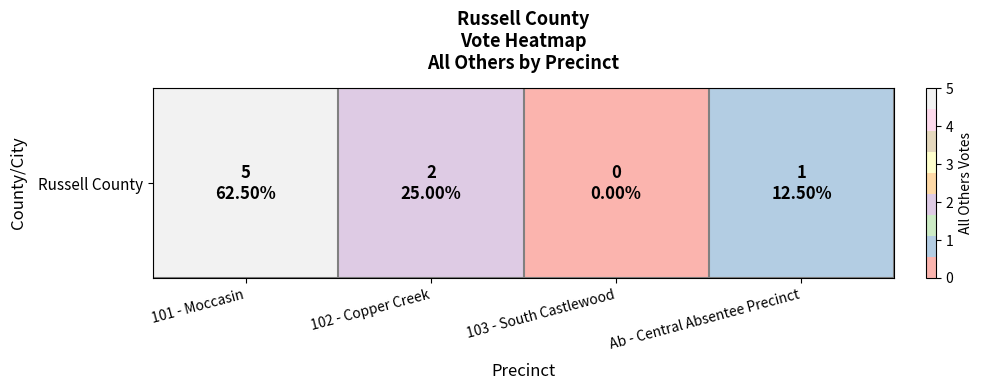

At which label is the value closest to 2?

102 - Copper Creek